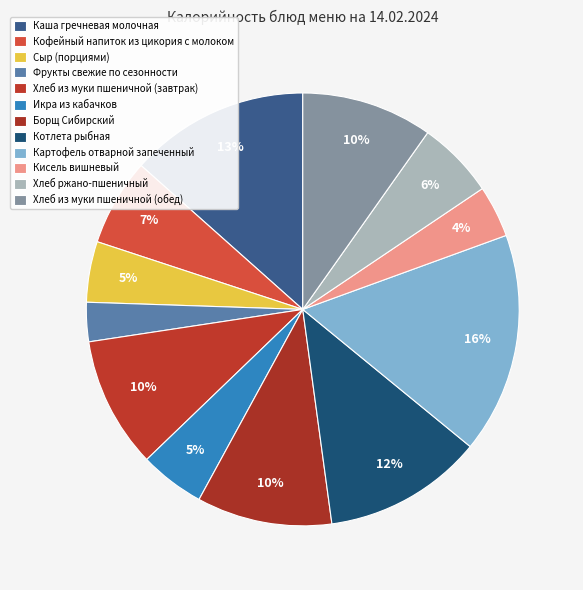

How much of the chart is everything except Хлеб из муки пшеничной (завтрак)?

90.2%